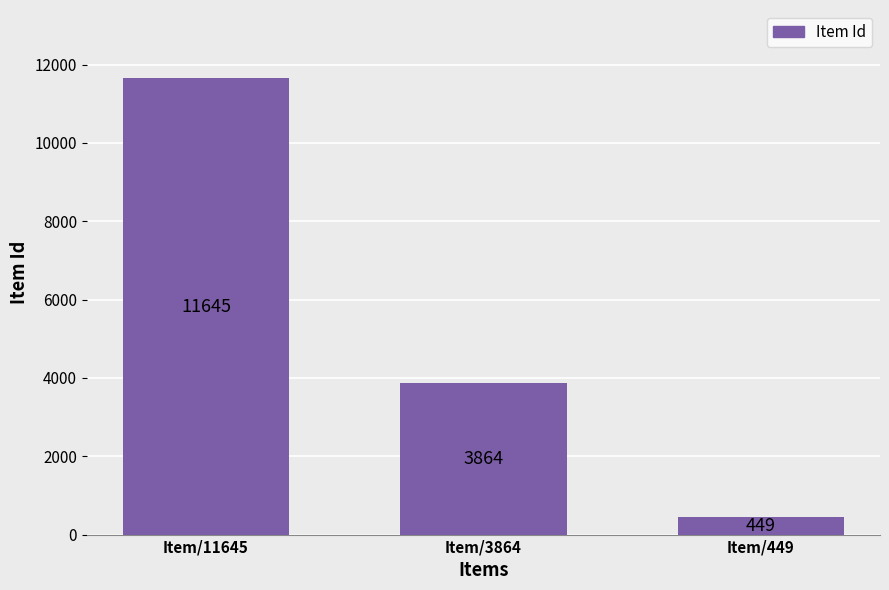

Reading left to right, transcribe all the data shown in this chart.

11645	3864	449